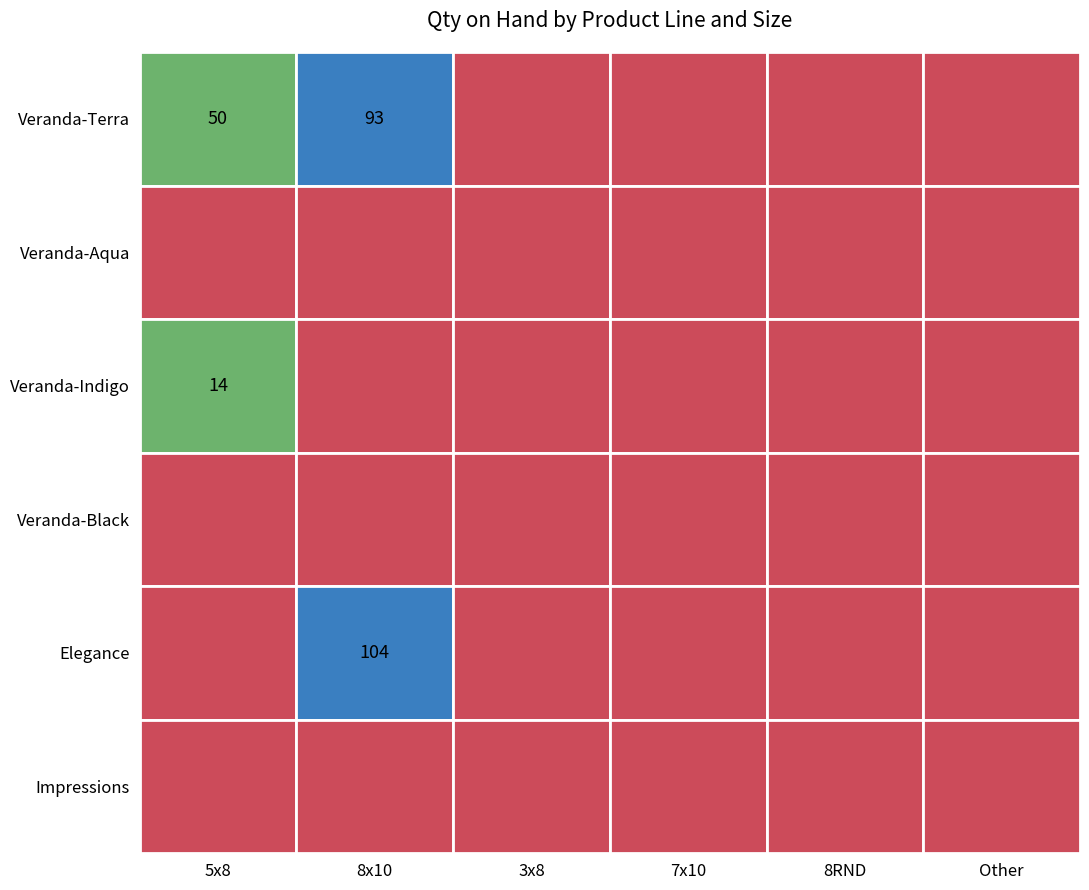

What is the highest value of the Elegance series?

104